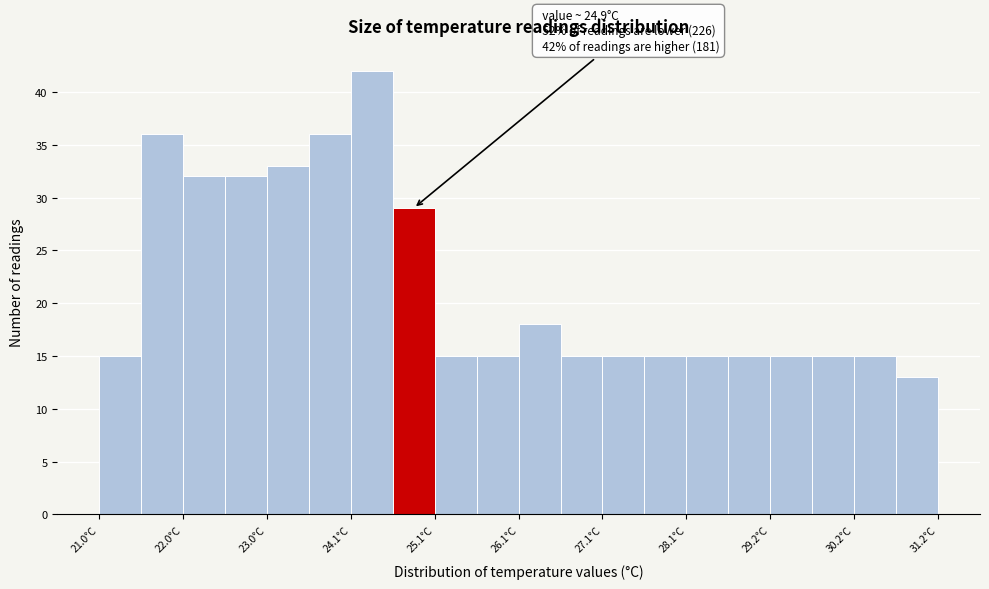

Around what value on the x-axis is the tallest bar? Give the approximate position of its centre, as read against the axis.

24.4